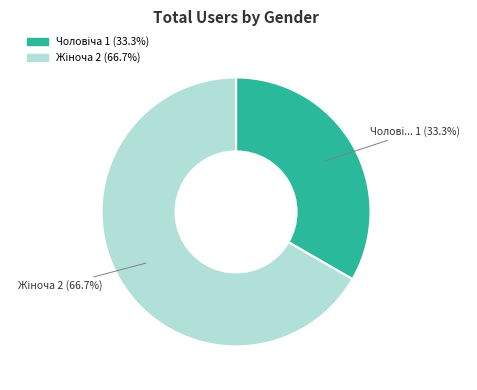

How many segments does this pie chart have?

2